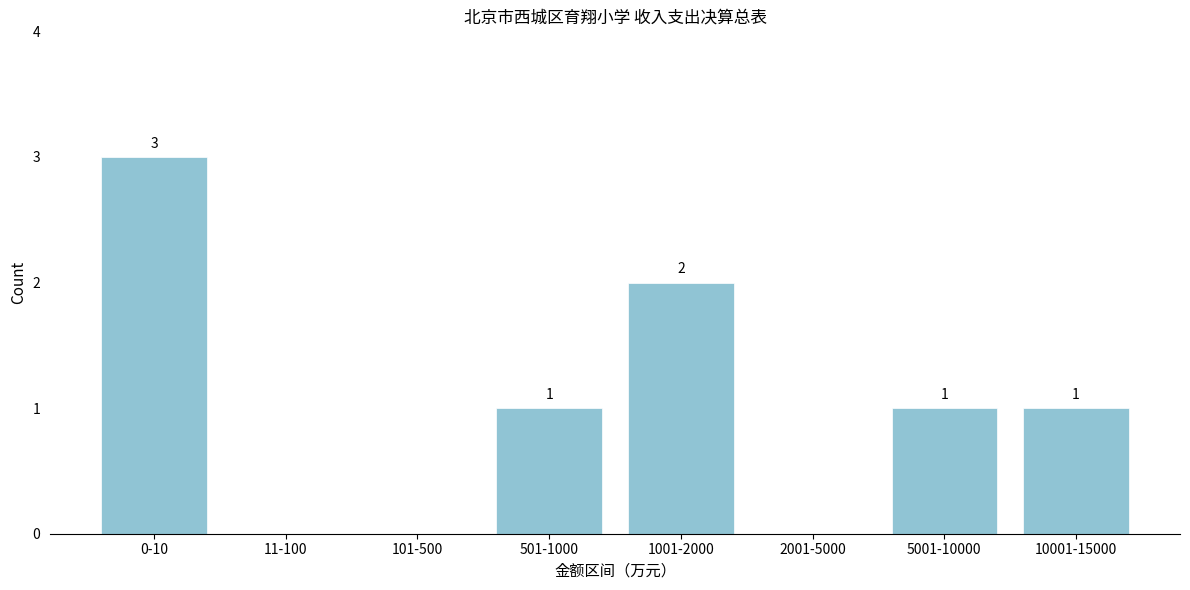

Reading right to left, transcribe all the data shown in this chart.

10001-15000=1	5001-10000=1	2001-5000=0	1001-2000=2	501-1000=1	101-500=0	11-100=0	0-10=3